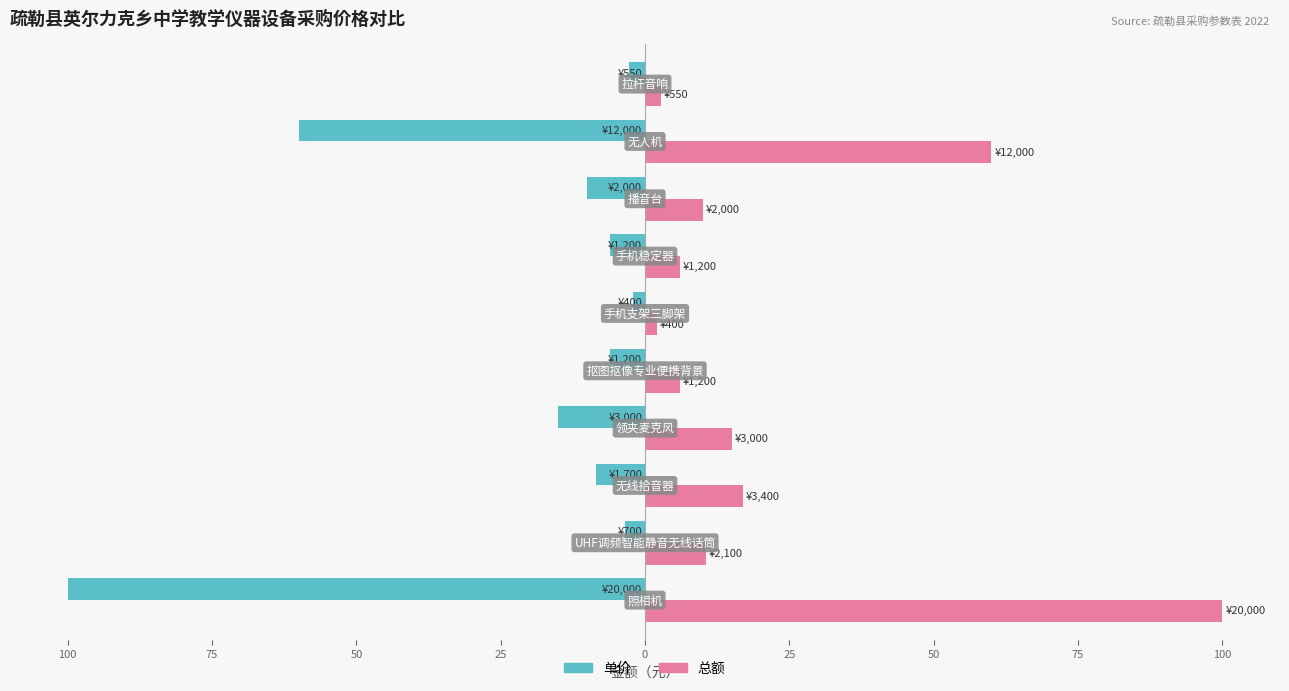

What are all the series names shown in the legend?

单价, 总额